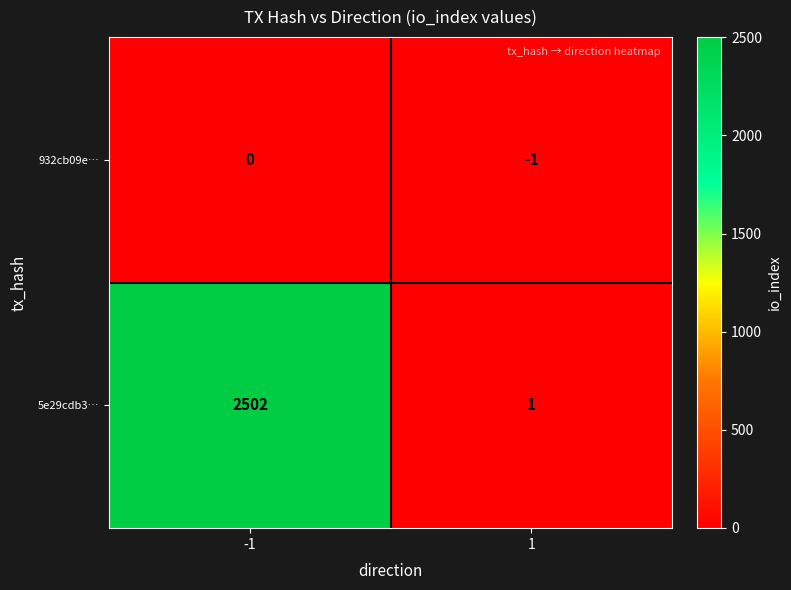

At which category does the chart reach its minimum across all series?

1